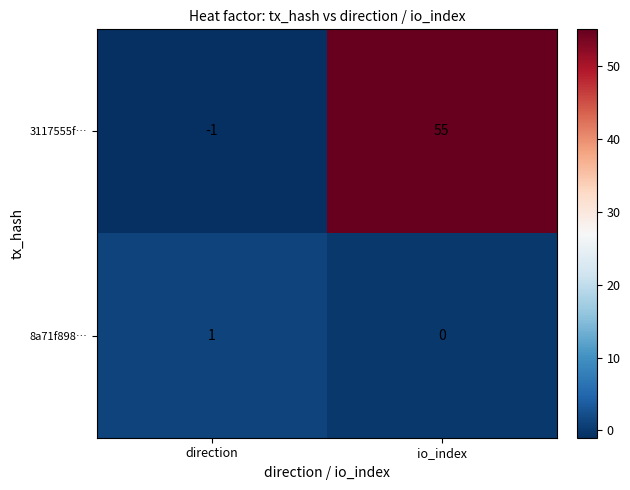

Is it true that 8a71f898… equals 0 at io_index?

True